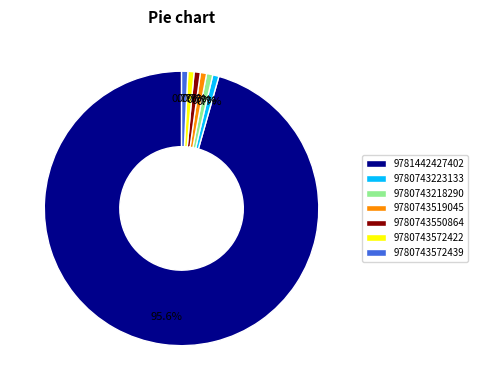

Is it true that 9780743223133 is 15% of the pie?

False